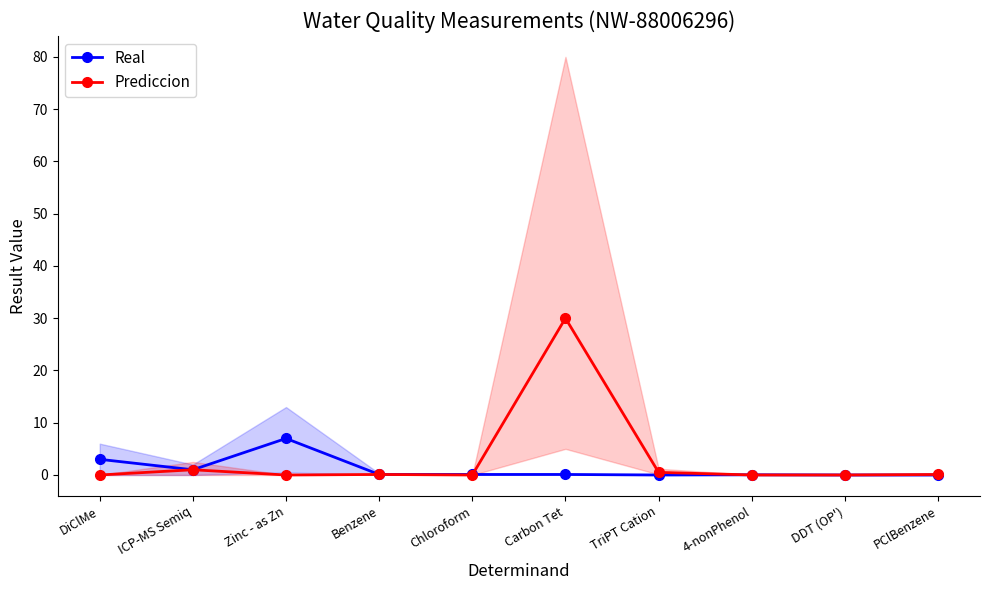

Between which two adjacent categories do Real and Prediccion first intersect?

Chloroform and Carbon Tet